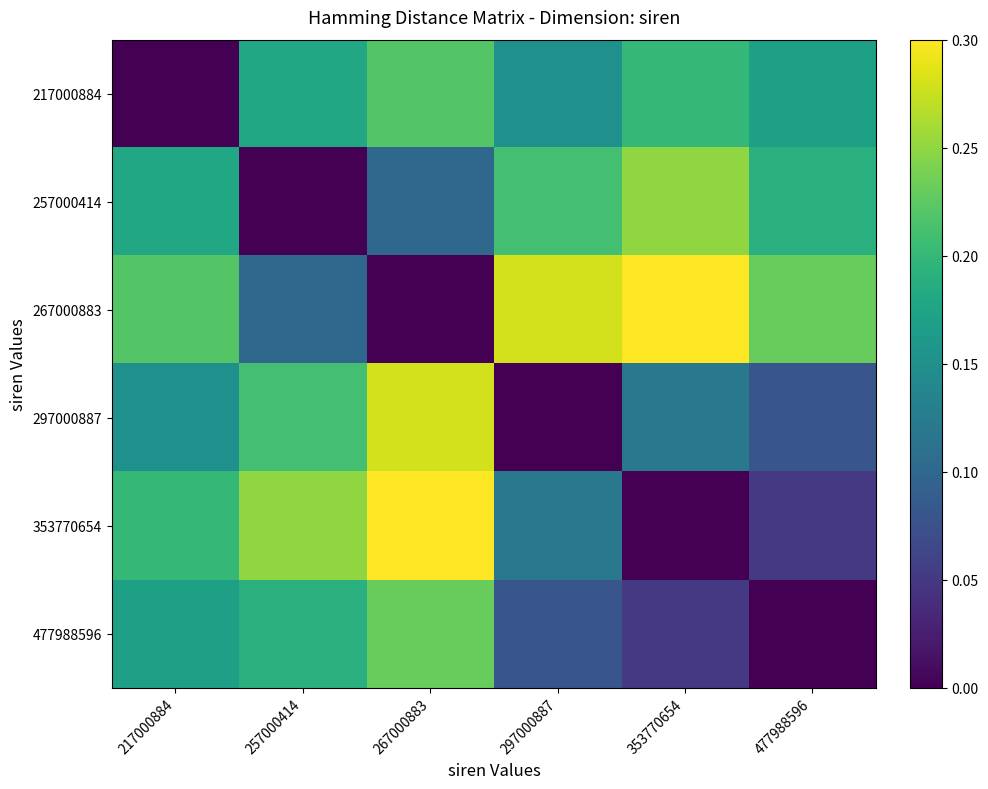

List the series in order of their peak value, highest first.

267000883, 353770654, 297000887, 257000414, 477988596, 217000884